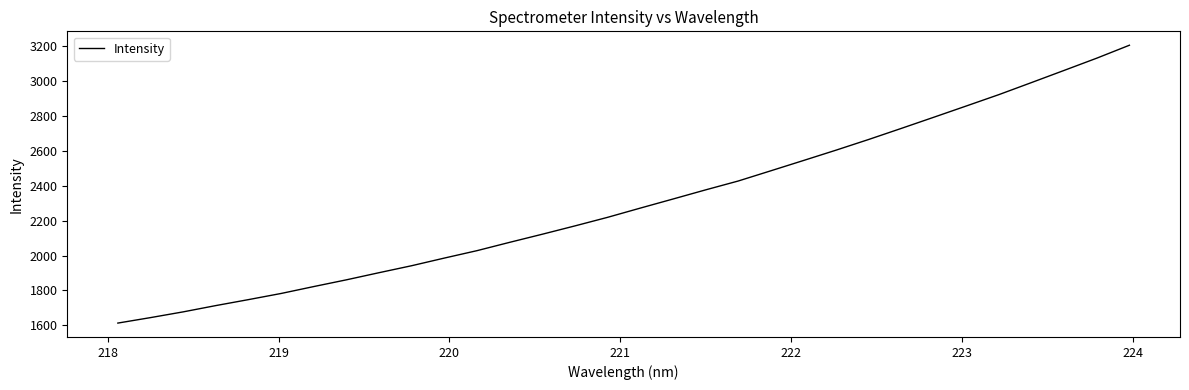

What is the smallest value displayed?

1612.5